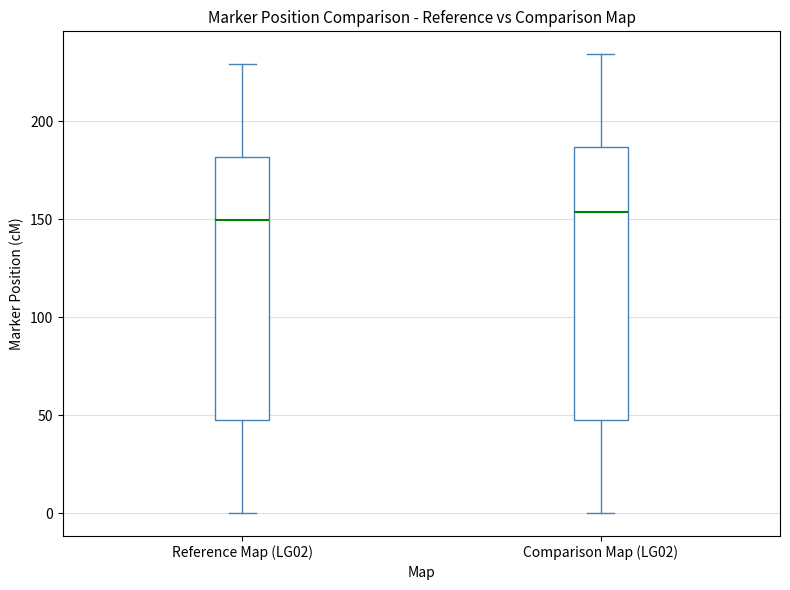

Where is the upper edge of the box for Comparison Map (LG02) on the y-axis? The values are not printed on the chart, so give them approximately, as read against the axis.

185